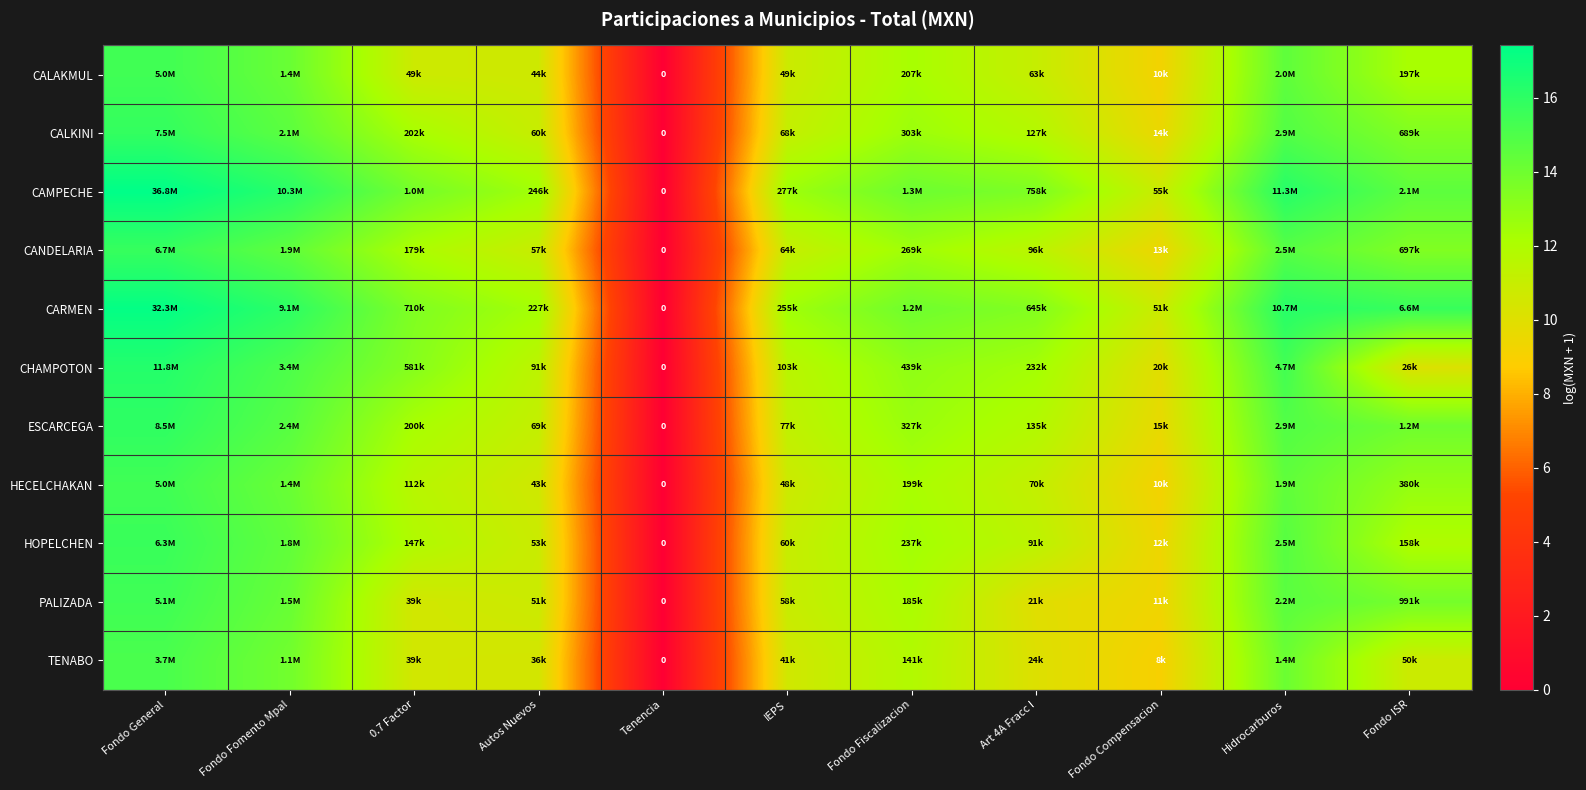

What is the sum of the HECELCHAKAN values at Fondo Fiscalizacion and Fondo Compensacion?

21.4